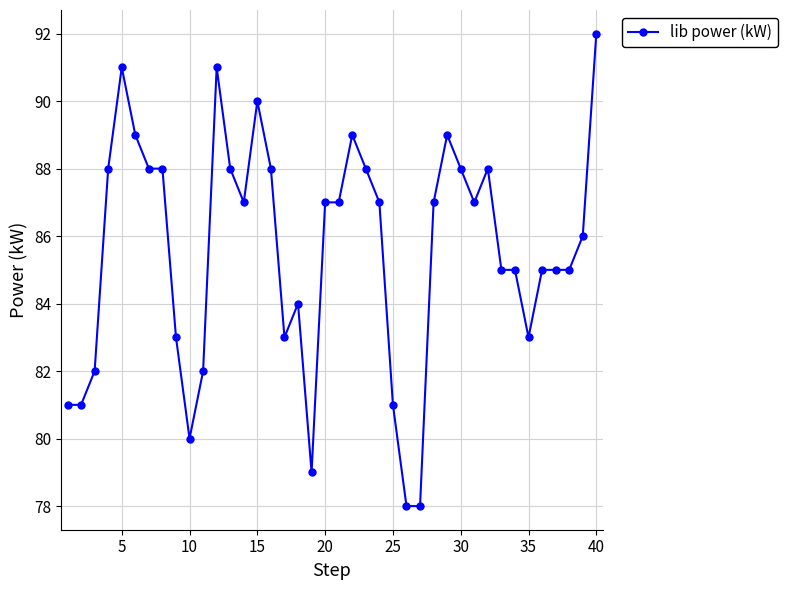

How many lines are shown in the chart?

1